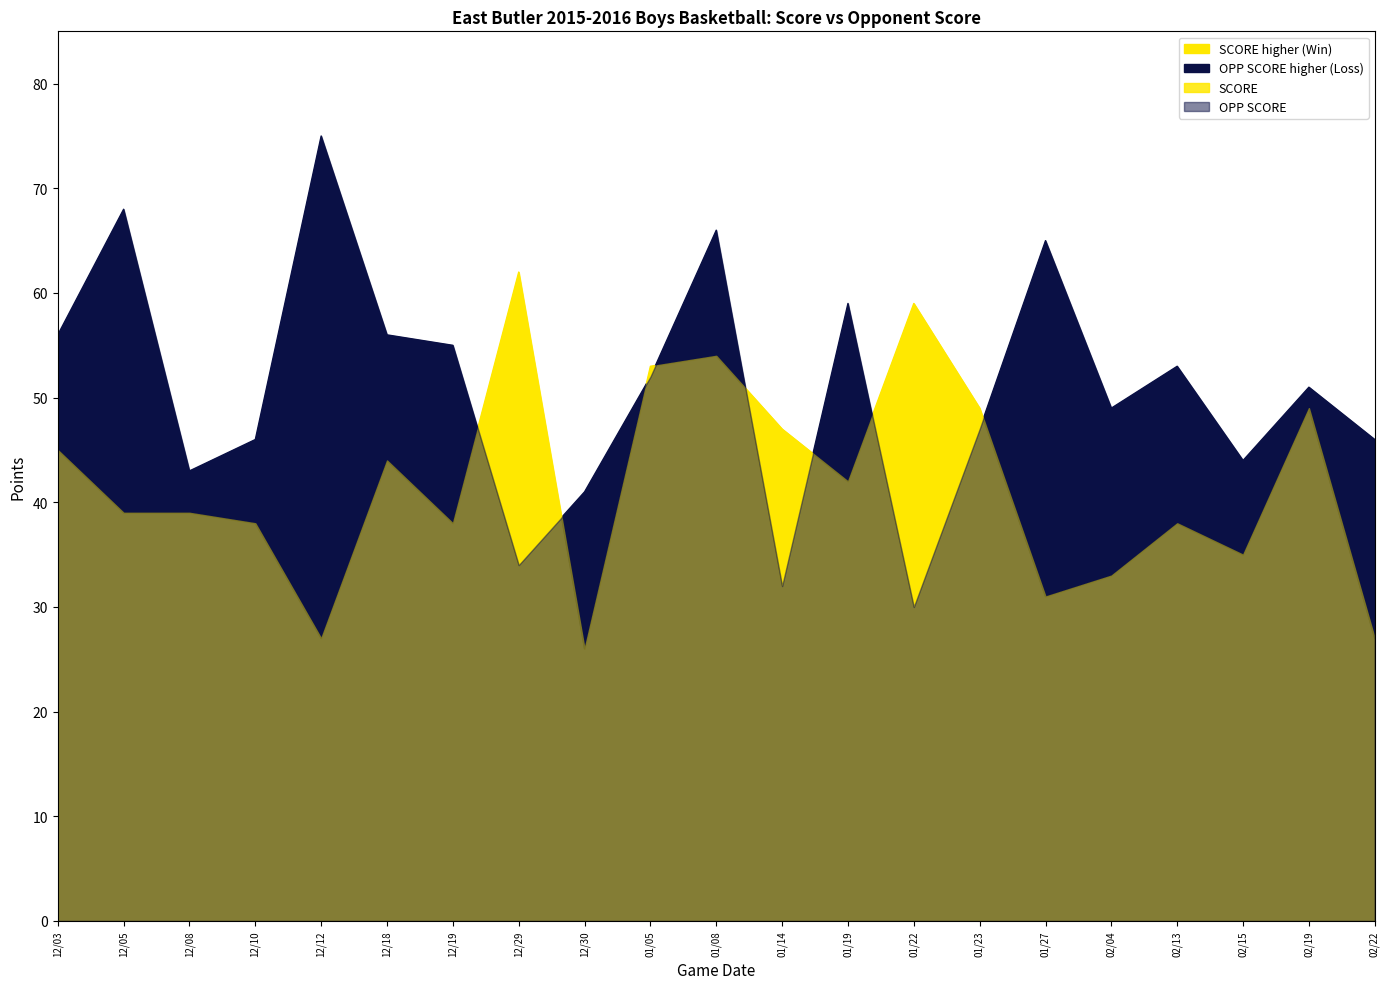

At 12/03, list the series in order from smallest to largest.

SCORE, OPP SCORE